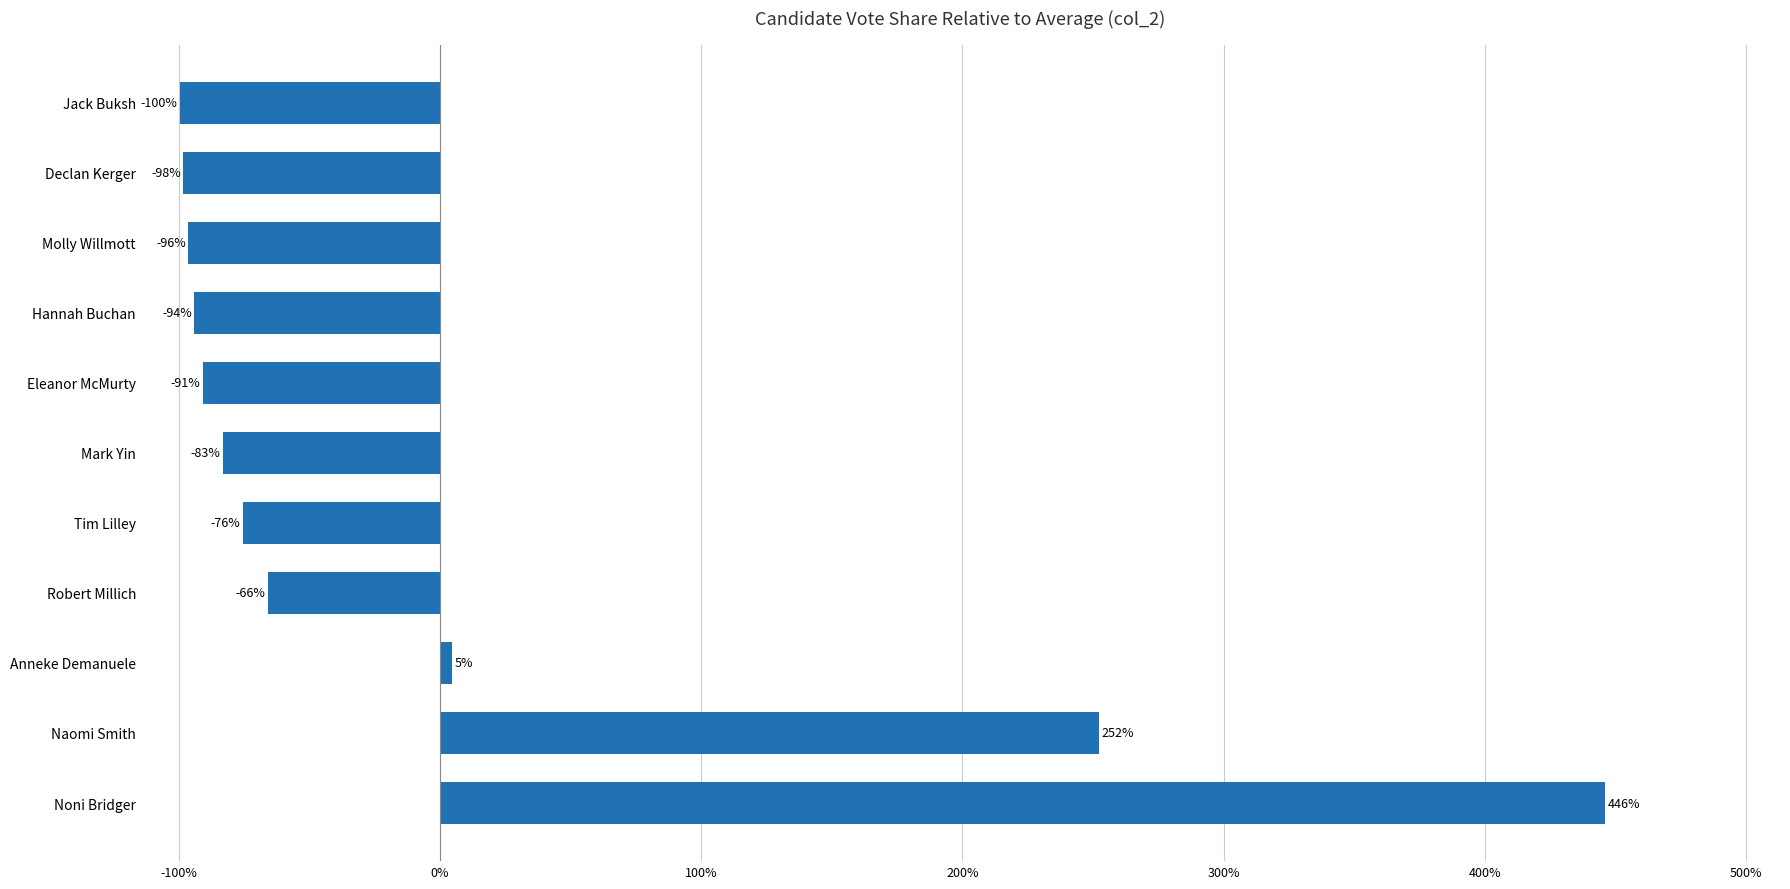

The chart shows a value of -24.7 at Molly Willmott. True or false?

False